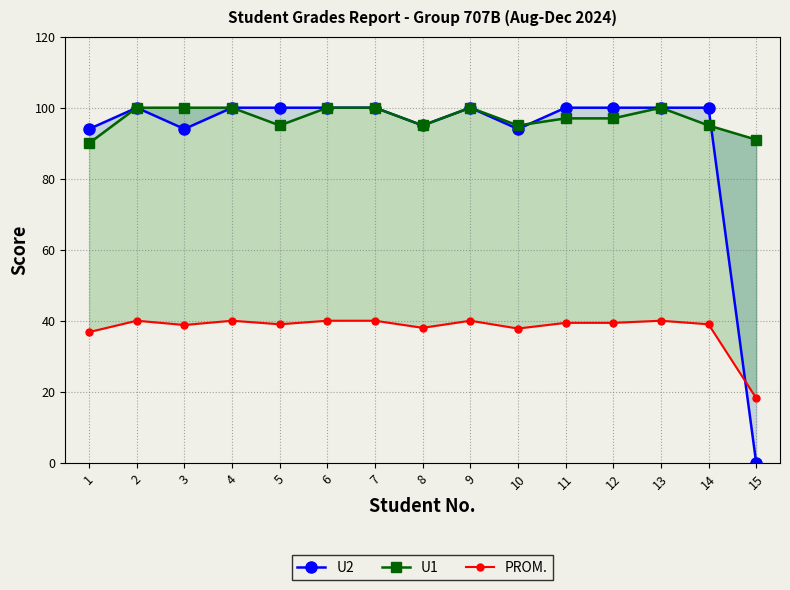

Which series has the largest range (max minus min)?

U2